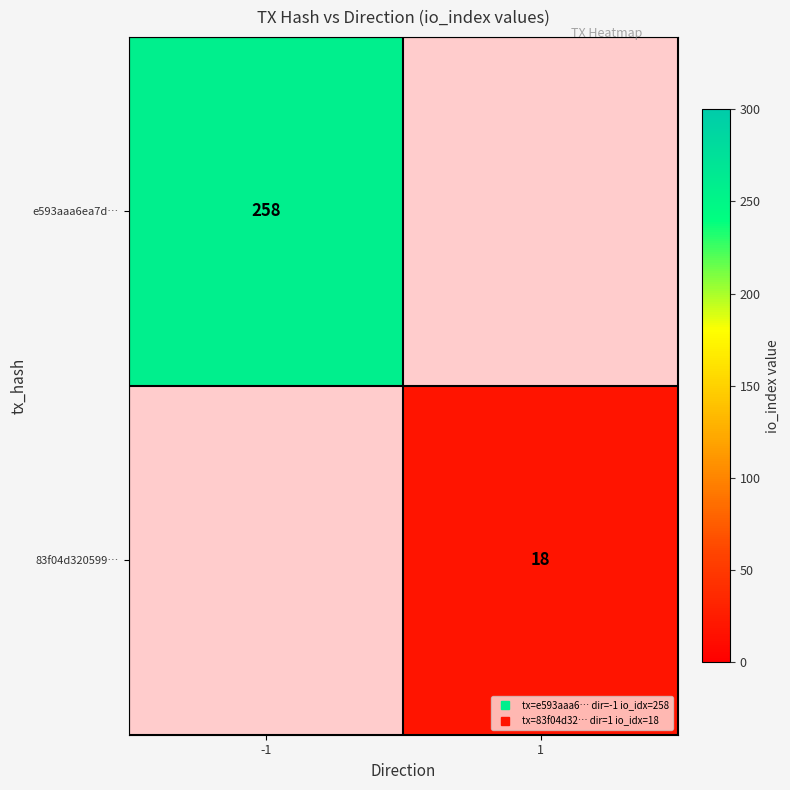

What value does the 83f04d320599… series have at 1?

18.0